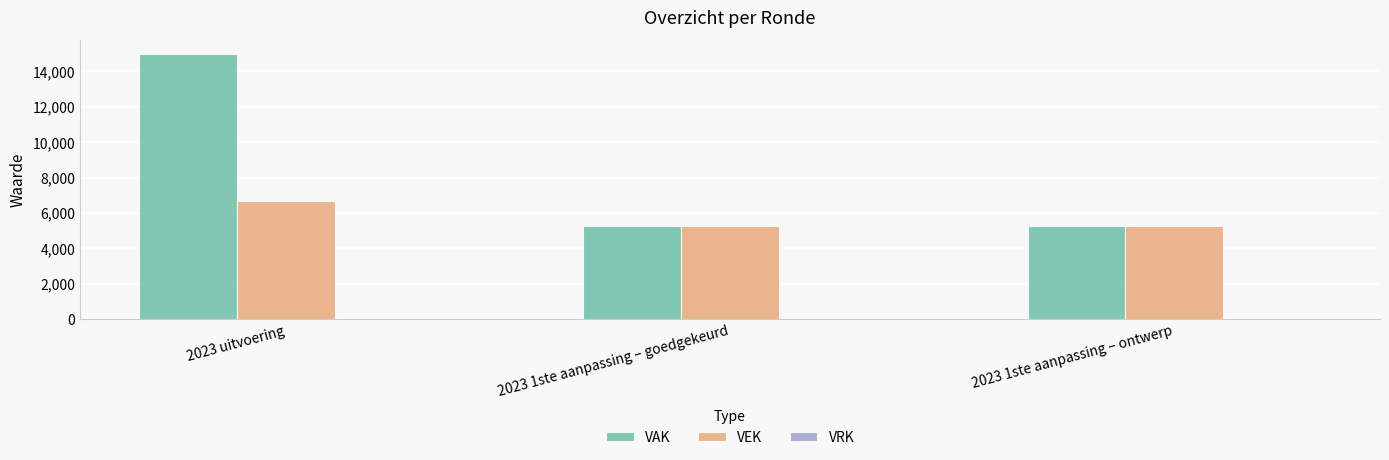

What is the total value across all series at 2023 1ste aanpassing – goedgekeurd?

10480